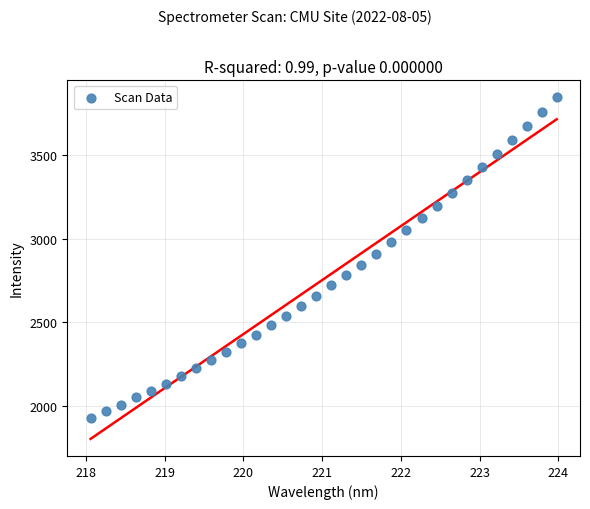

What is the range of Y values (max minus min)?

1920.1